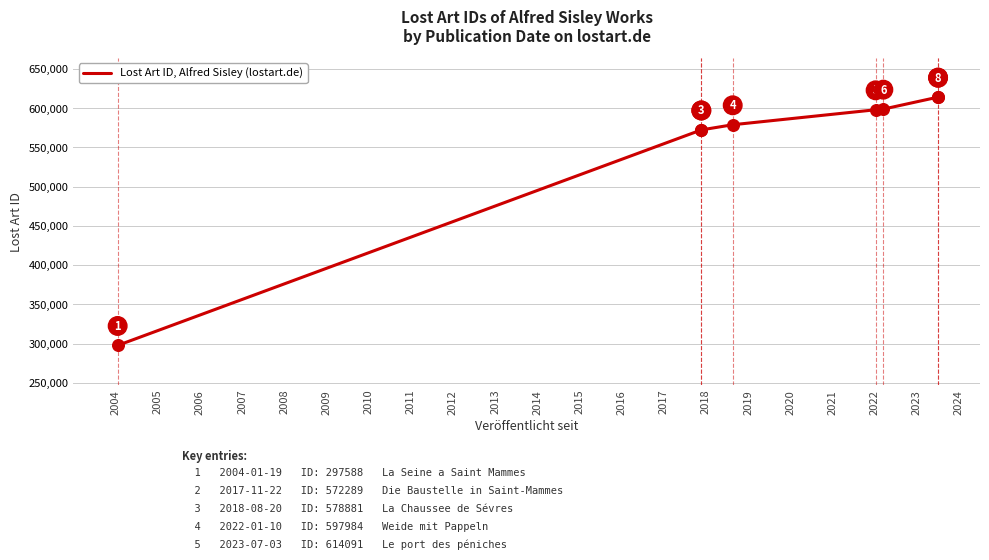

What is the ratio of the value at 2010 to the value at 2005?

1.1